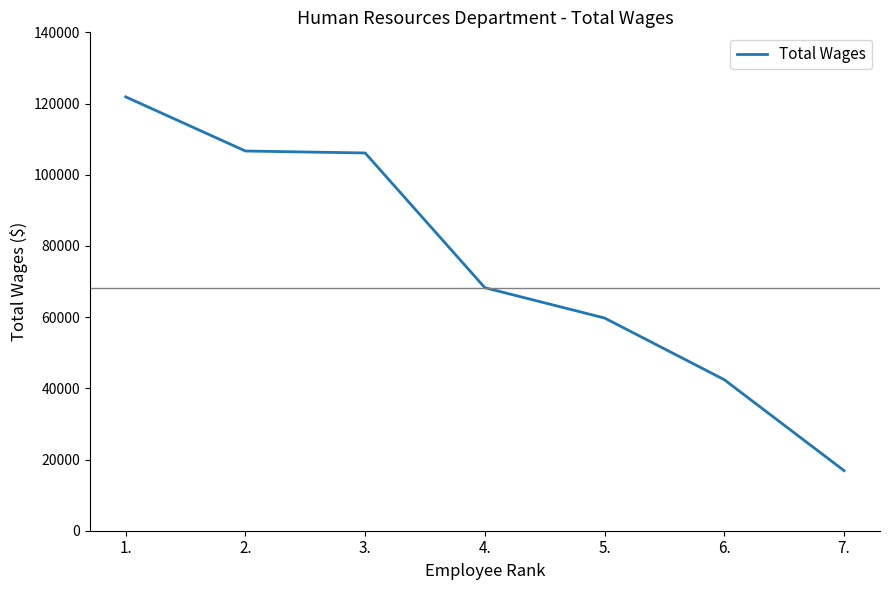

What is the greatest value displayed?

121872